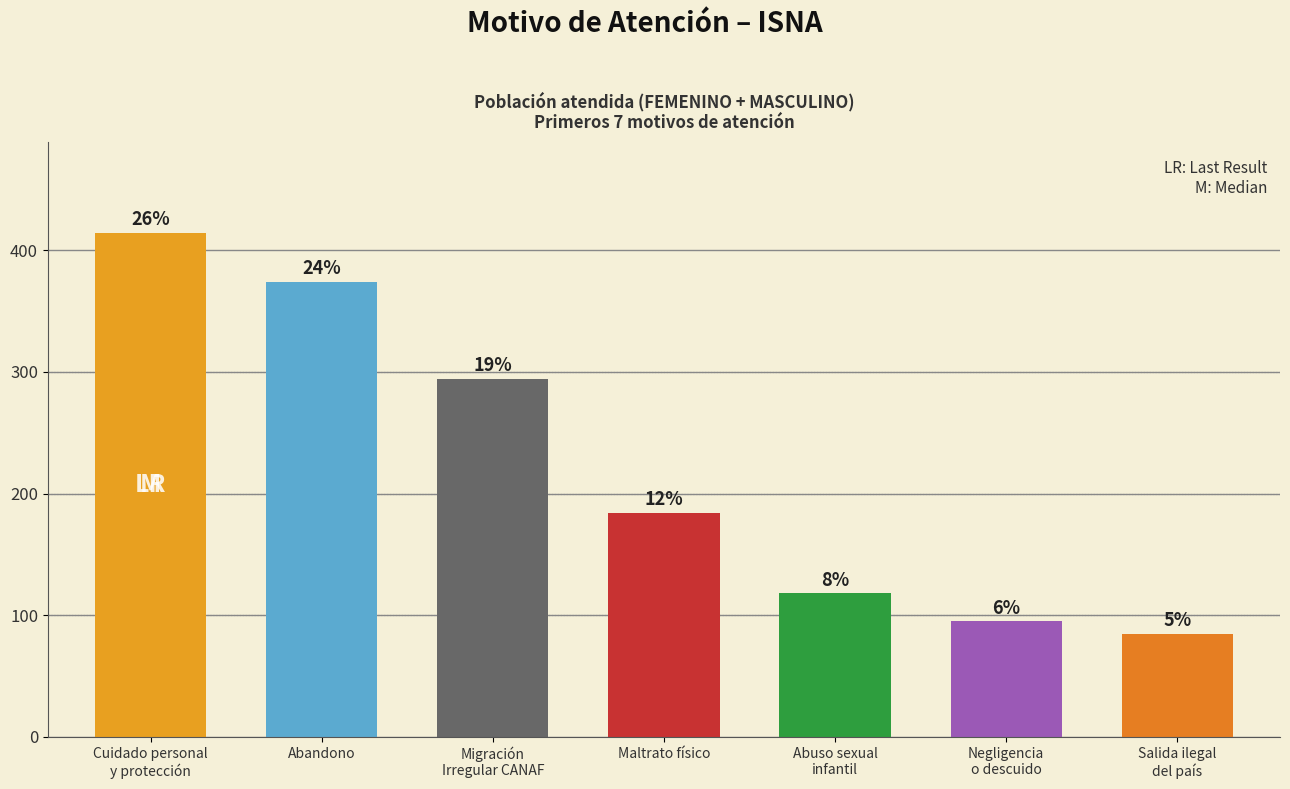

Rank the categories by value from highest to lowest.

Cuidado personal
y protección, Abandono, Migración
Irregular CANAF, Maltrato físico, Abuso sexual
infantil, Negligencia
o descuido, Salida ilegal
del país